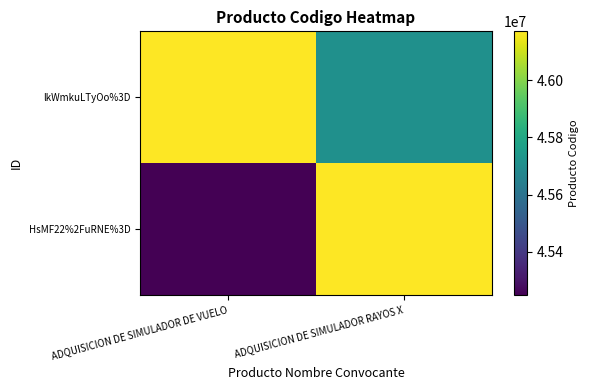

Which category has the highest value across all series?

ADQUISICION DE SIMULADOR DE VUELO